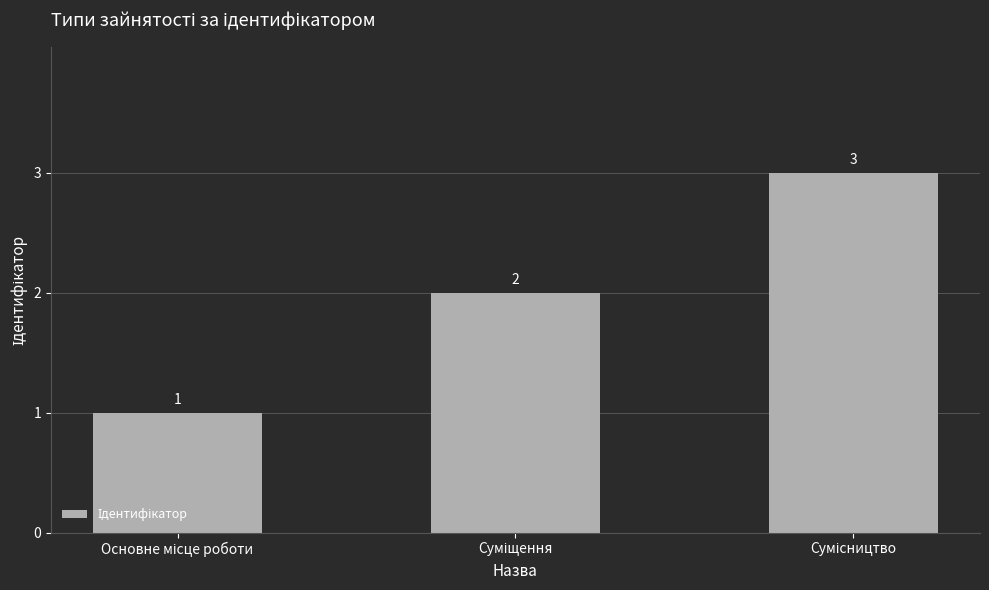

What is the sum of all values?

6